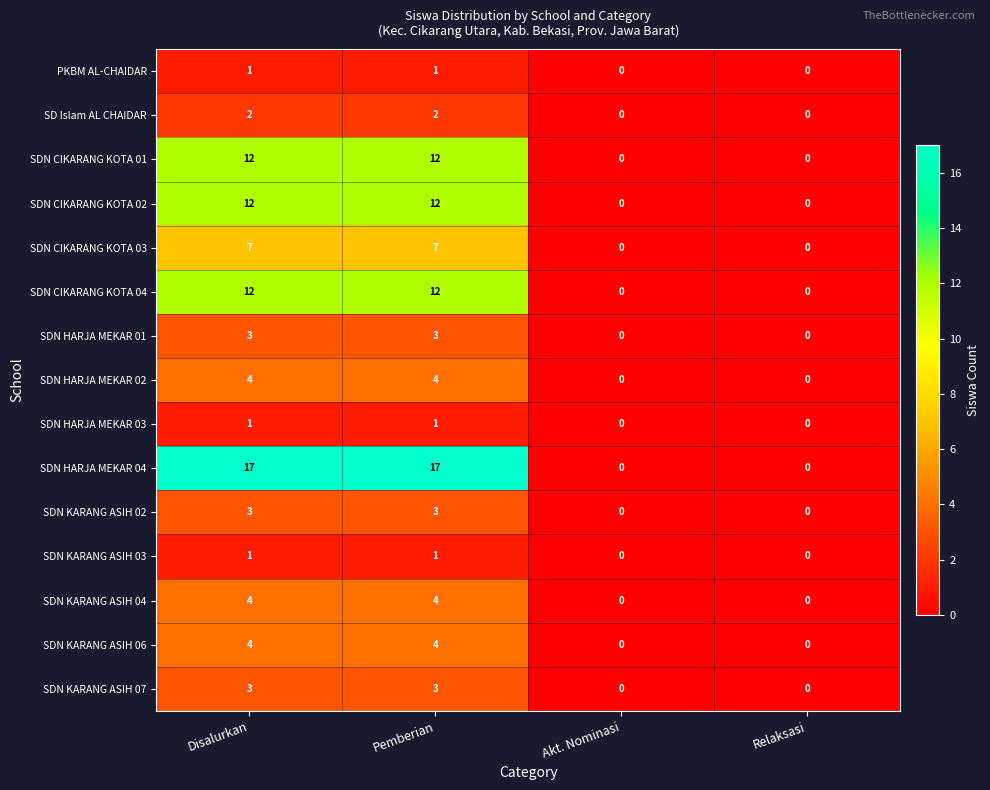

True or false: SDN KARANG ASIH 03 has a value of 1 at Relaksasi.

False